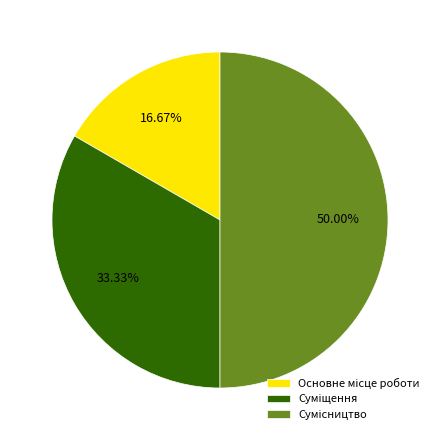

How many segments does this pie chart have?

3